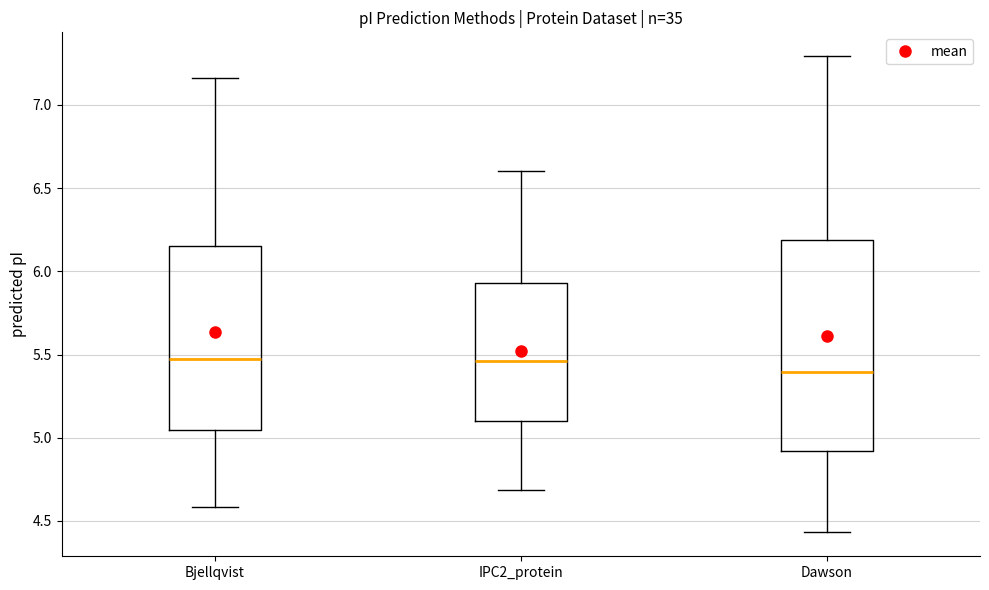

Which box has the lowest median line?

Dawson